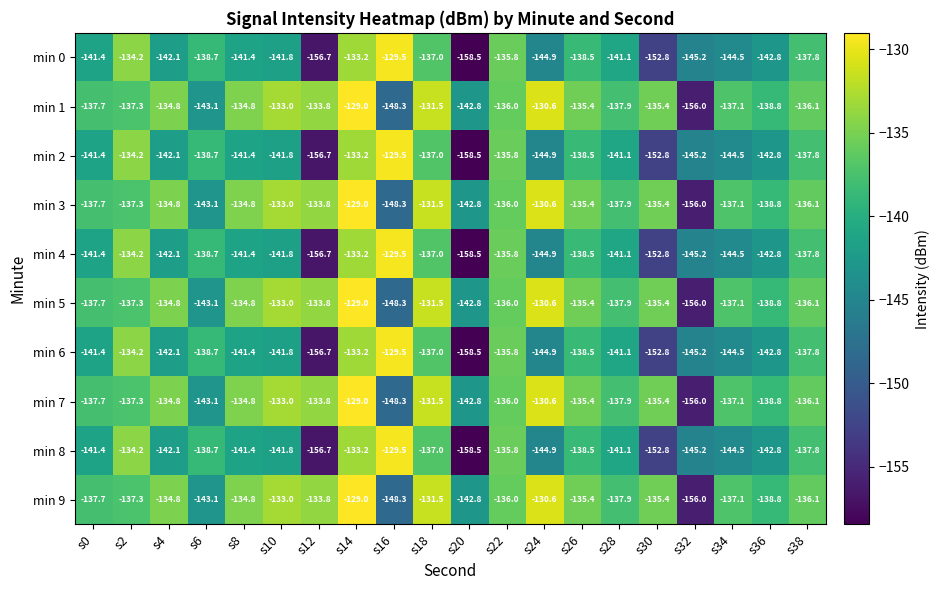

What is the highest value of the min 6 series?

-129.5